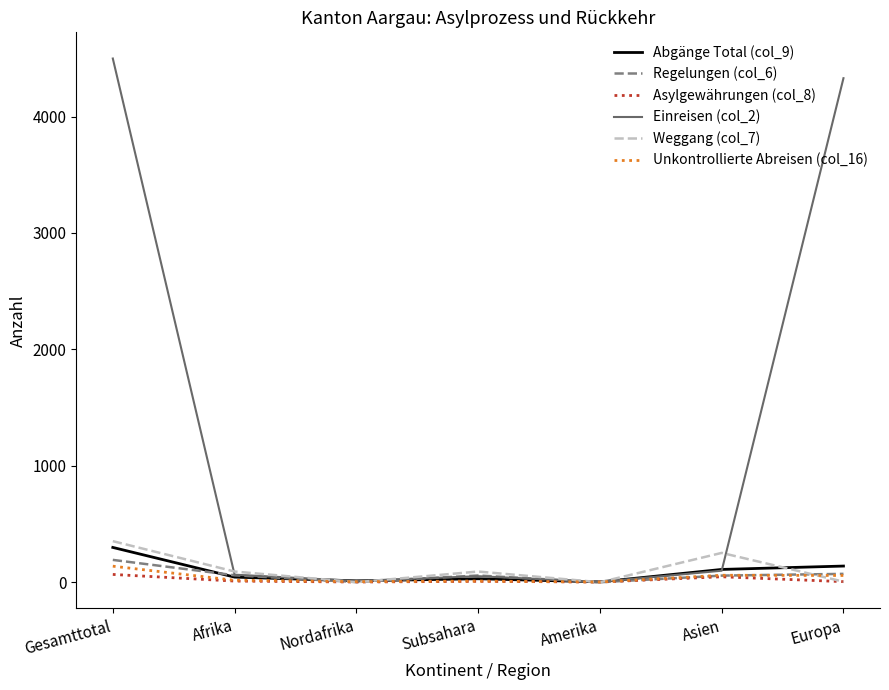

At which label is Abgänge Total (col_9) closest to 151?

Europa